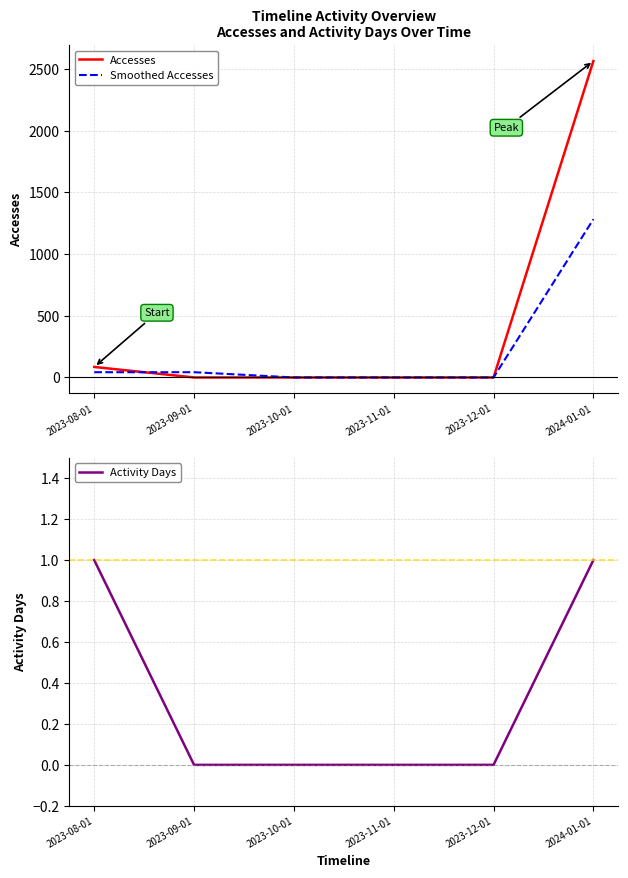

What is the sum of all Smoothed Accesses values?

1367.5